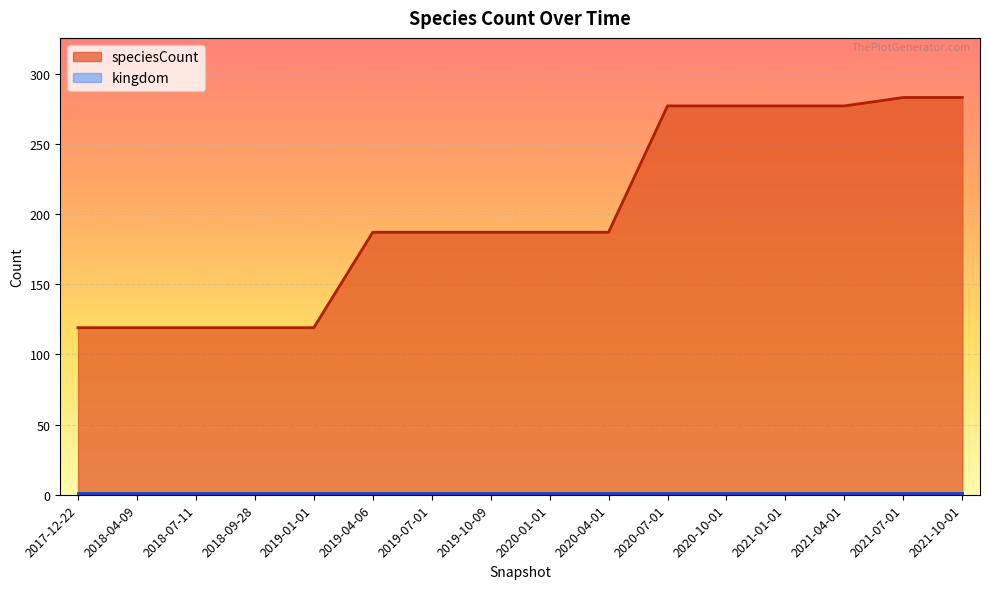

At which category does the chart reach its minimum across all series?

2017-12-22